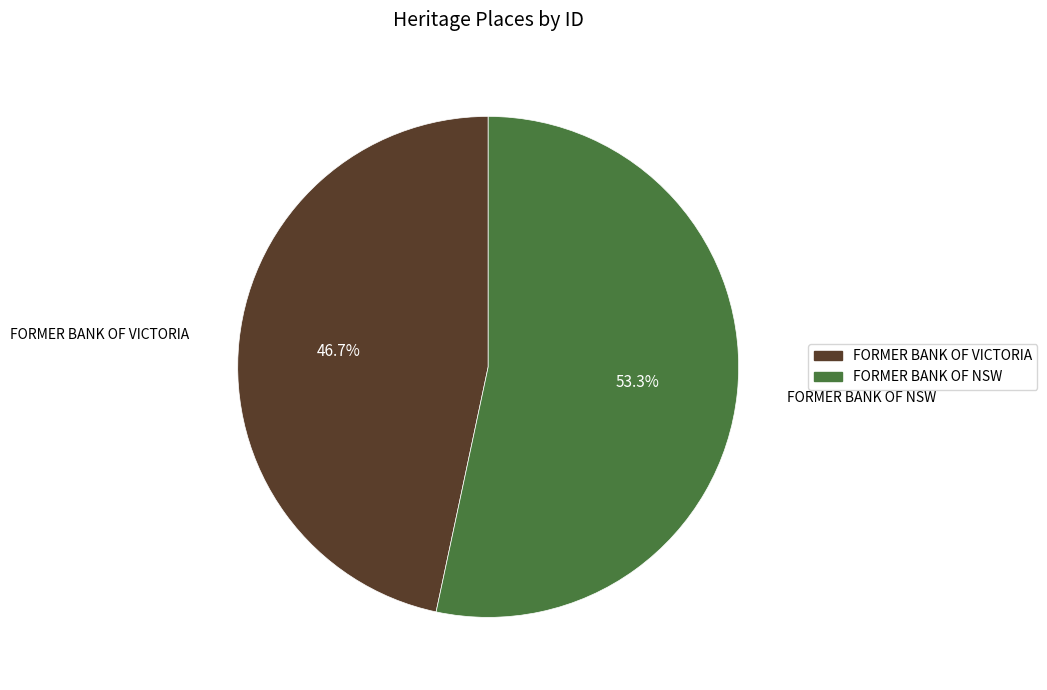

Which slice is the largest?

FORMER BANK OF NSW